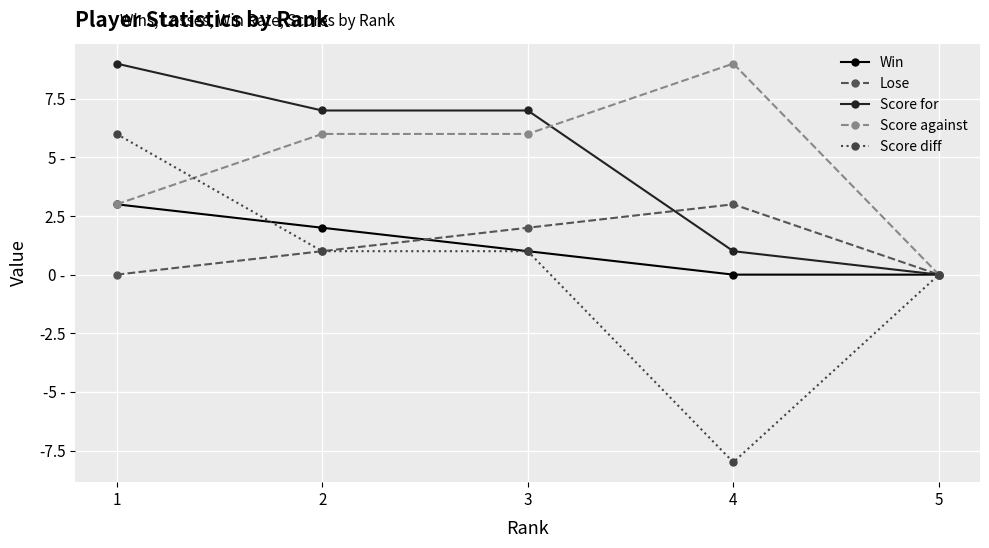

Does the chart display data point markers on the line(s)?

Yes